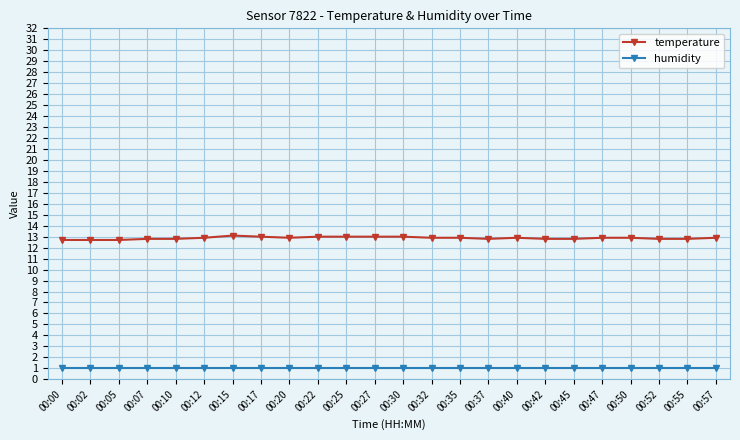

What is the minimum value shown in the chart?

1.0